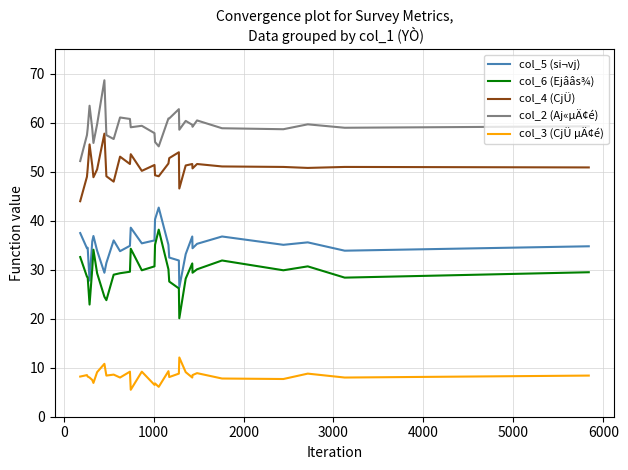

What is the greatest value displayed?

68.7